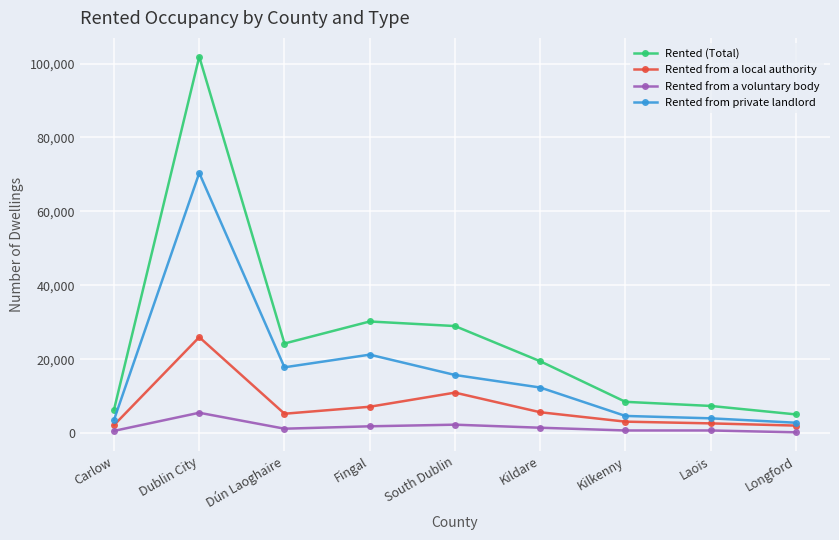

What is the highest value of the Rented (Total) series?

101860